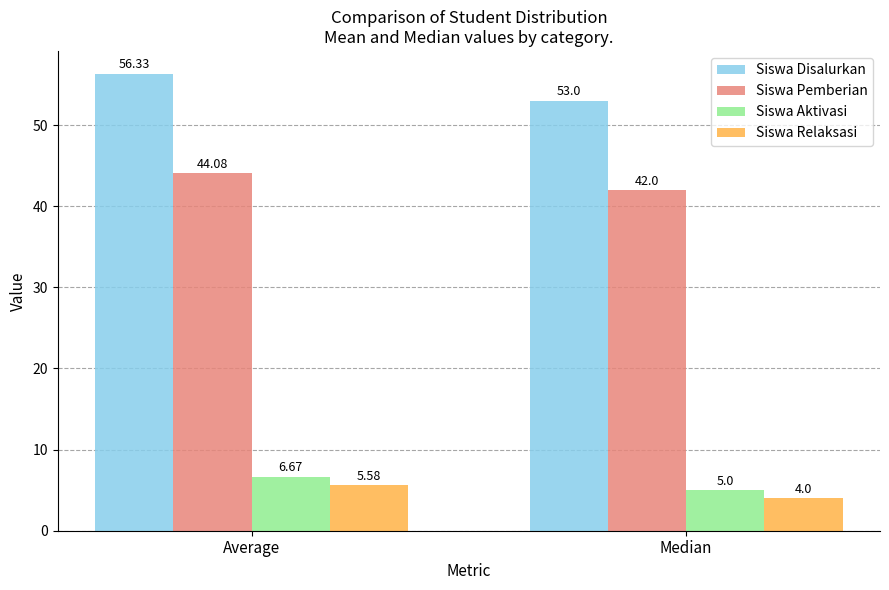

Which series has the largest range (max minus min)?

Siswa Disalurkan